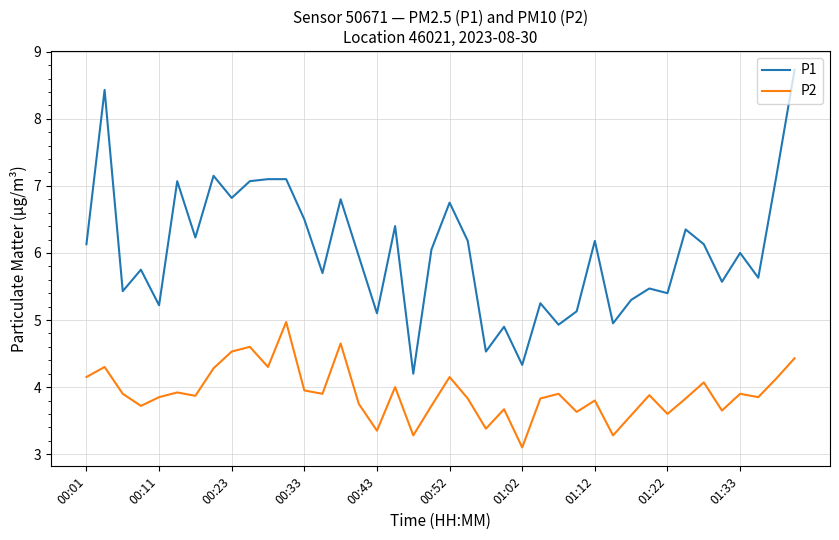

What is the difference between the second highest and minimum values in the P1 series?

4.2